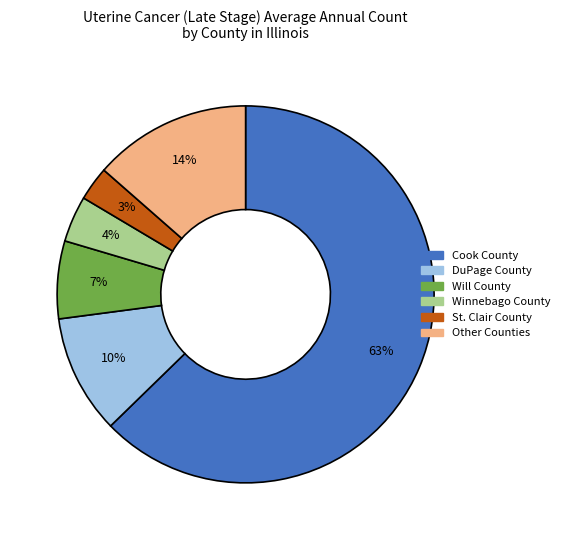

Count the number of slices in the pie.

6